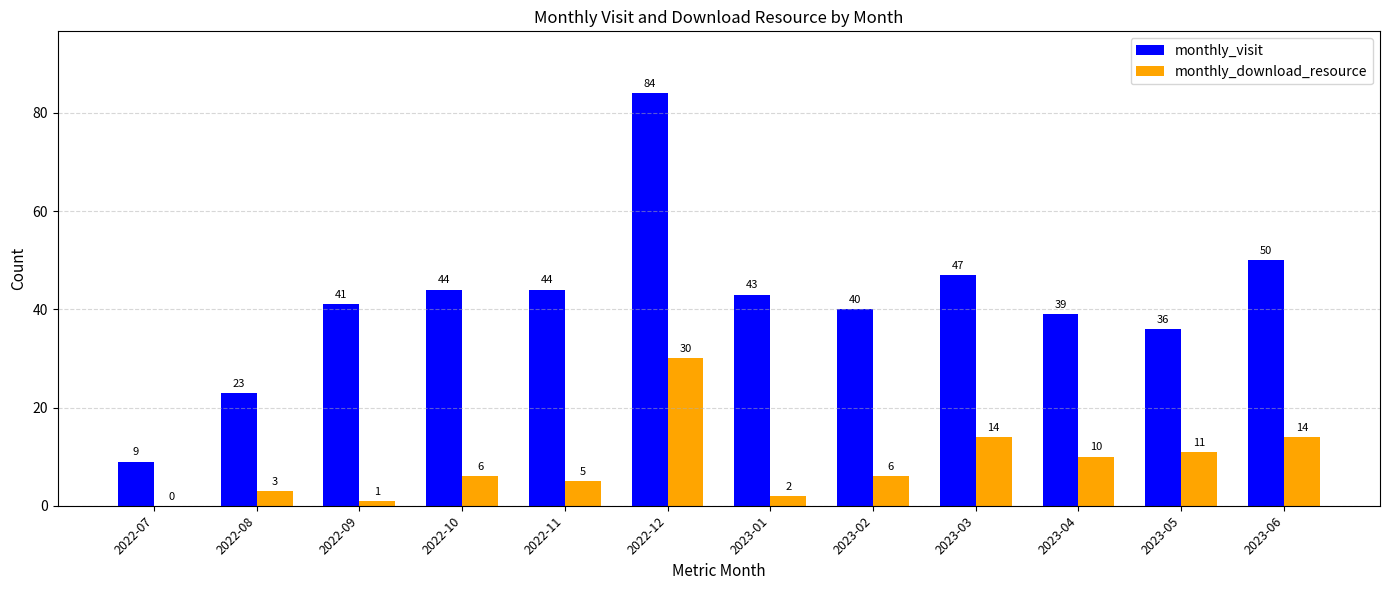

Where does the monthly_visit series first go above 43?

2022-10